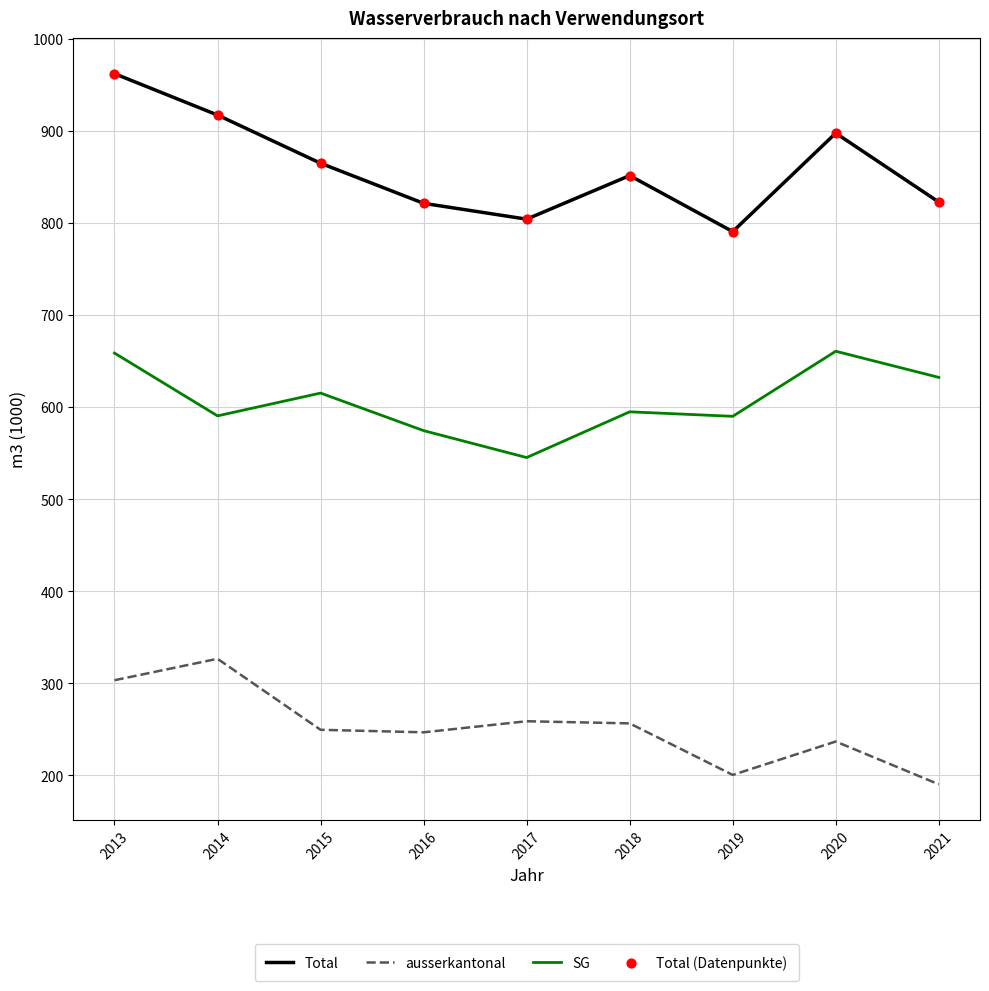

At which category is the sum across all series the highest?

2013